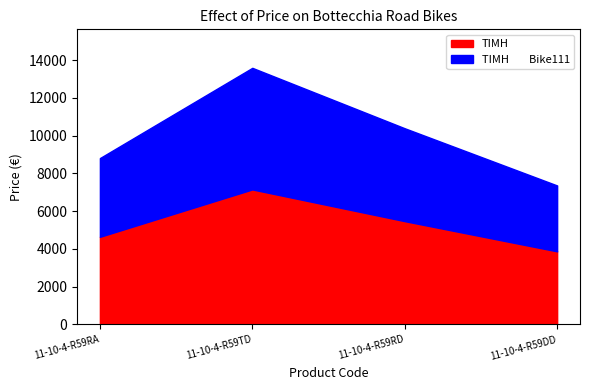

What is the sum of the ΤΙΜΗ values at 11-10-4-R59TD and 11-10-4-R59DD?

11020